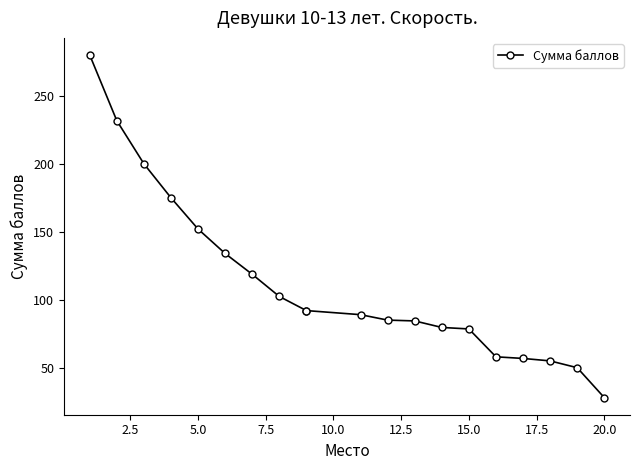

Count the number of categories in the chart.

20